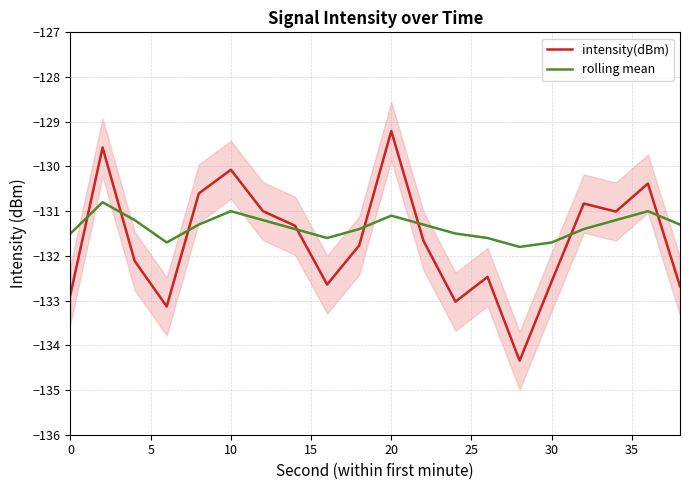

What is the greatest value displayed?

-129.2